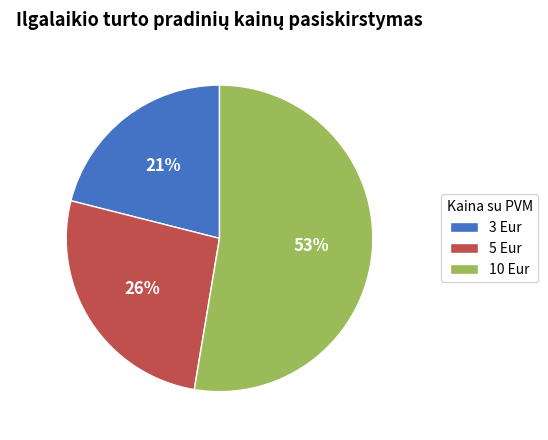

To the nearest percent, what is the difference between the largest and smallest slice percentages?

32%